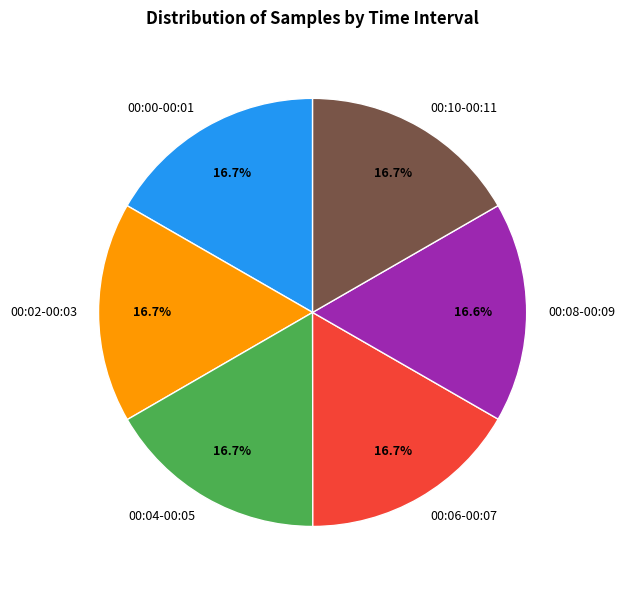

Does any single category account for the majority?

No